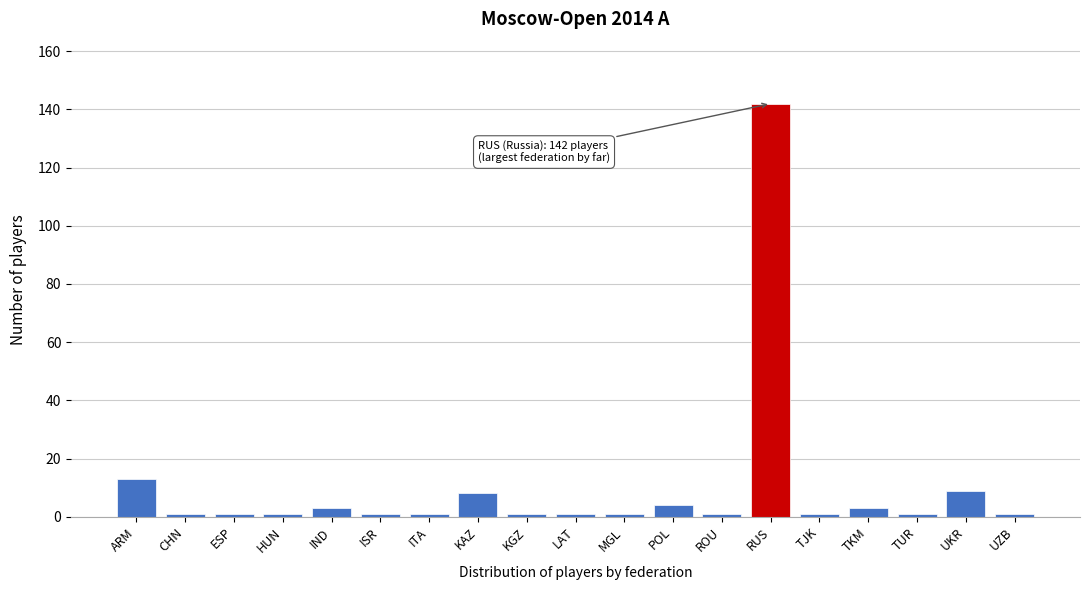

Reading left to right, list all the values displayed in this chart.

ARM=13	CHN=1	ESP=1	HUN=1	IND=3	ISR=1	ITA=1	KAZ=8	KGZ=1	LAT=1	MGL=1	POL=4	ROU=1	RUS=142	TJK=1	TKM=3	TUR=1	UKR=9	UZB=1